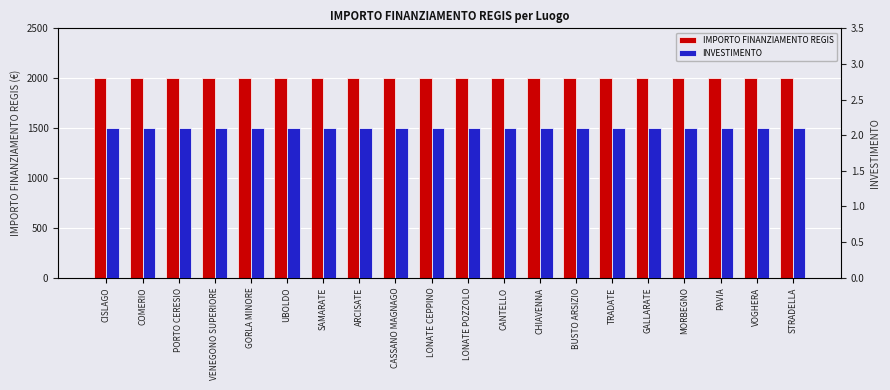

What is the approximate value of IMPORTO FINANZIAMENTO REGIS at CASSANO MAGNAGO?

2000.0